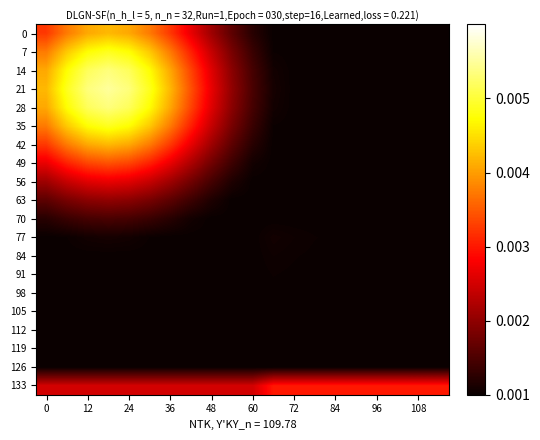

Reading left to right, extract all data points from this chart.

0: 0.0	0.0	0.0	0.0	0.0	0.0	0.0	0.0	0.0	0.0	0.0	0.0	0.0	0.0	0.0	0.0	0.0	0.0	0.0	0.0
7: 0.0	0.0	0.0	0.0	0.0	0.0	0.0	0.0	0.0	0.0	0.0	0.0	0.0	0.0	0.0	0.0	0.0	0.0	0.0	0.0
14: 0.0	0.0	0.0	0.0	0.0	0.0	0.0	0.0	0.0	0.0	0.0	0.0	0.0	0.0	0.0	0.0	0.0	0.0	0.0	0.0
21: 0.0	0.0	0.0	0.0	0.0	0.0	0.0	0.0	0.0	0.0	0.0	0.0	0.0	0.0	0.0	0.0	0.0	0.0	0.0	0.0
28: 0.0	0.0	0.0	0.0	0.0	0.0	0.0	0.0	0.0	0.0	0.0	0.0	0.0	0.0	0.0	0.0	0.0	0.0	0.0	0.0
35: 0.0	0.0	0.0	0.0	0.0	0.0	0.0	0.0	0.0	0.0	0.0	0.0	0.0	0.0	0.0	0.0	0.0	0.0	0.0	0.0
42: 0.0	0.0	0.0	0.0	0.0	0.0	0.0	0.0	0.0	0.0	0.0	0.0	0.0	0.0	0.0	0.0	0.0	0.0	0.0	0.0
49: 0.0	0.0	0.0	0.0	0.0	0.0	0.0	0.0	0.0	0.0	0.0	0.0	0.0	0.0	0.0	0.0	0.0	0.0	0.0	0.0
56: 0.0	0.0	0.0	0.0	0.0	0.0	0.0	0.0	0.0	0.0	0.0	0.0	0.0	0.0	0.0	0.0	0.0	0.0	0.0	0.0
63: 0.0	0.0	0.0	0.0	0.0	0.0	0.0	0.0	0.0	0.0	0.0	0.0	0.0	0.0	0.0	0.0	0.0	0.0	0.0	0.0
70: 0.0	0.0	0.0	0.0	0.0	0.0	0.0	0.0	0.0	0.0	0.0	0.0	0.0	0.0	0.0	0.0	0.0	0.0	0.0	0.0
77: 0.0	0.0	0.0	0.0	0.0	0.0	0.0	0.0	0.0	0.0	0.0	0.0	0.0	0.0	0.0	0.0	0.0	0.0	0.0	0.0
84: 0.0	0.0	0.0	0.0	0.0	0.0	0.0	0.0	0.0	0.0	0.0	0.0	0.0	0.0	0.0	0.0	0.0	0.0	0.0	0.0
91: 0.0	0.0	0.0	0.0	0.0	0.0	0.0	0.0	0.0	0.0	0.0	0.0	0.0	0.0	0.0	0.0	0.0	0.0	0.0	0.0
98: 0.0	0.0	0.0	0.0	0.0	0.0	0.0	0.0	0.0	0.0	0.0	0.0	0.0	0.0	0.0	0.0	0.0	0.0	0.0	0.0
105: 0.0	0.0	0.0	0.0	0.0	0.0	0.0	0.0	0.0	0.0	0.0	0.0	0.0	0.0	0.0	0.0	0.0	0.0	0.0	0.0
112: 0.0	0.0	0.0	0.0	0.0	0.0	0.0	0.0	0.0	0.0	0.0	0.0	0.0	0.0	0.0	0.0	0.0	0.0	0.0	0.0
119: 0.0	0.0	0.0	0.0	0.0	0.0	0.0	0.0	0.0	0.0	0.0	0.0	0.0	0.0	0.0	0.0	0.0	0.0	0.0	0.0
126: 0.0	0.0	0.0	0.0	0.0	0.0	0.0	0.0	0.0	0.0	0.0	0.0	0.0	0.0	0.0	0.0	0.0	0.0	0.0	0.0
133: 0.0	0.0	0.0	0.0	0.0	0.0	0.0	0.0	0.0	0.0	0.0	0.0	0.0	0.0	0.0	0.0	0.0	0.0	0.0	0.0